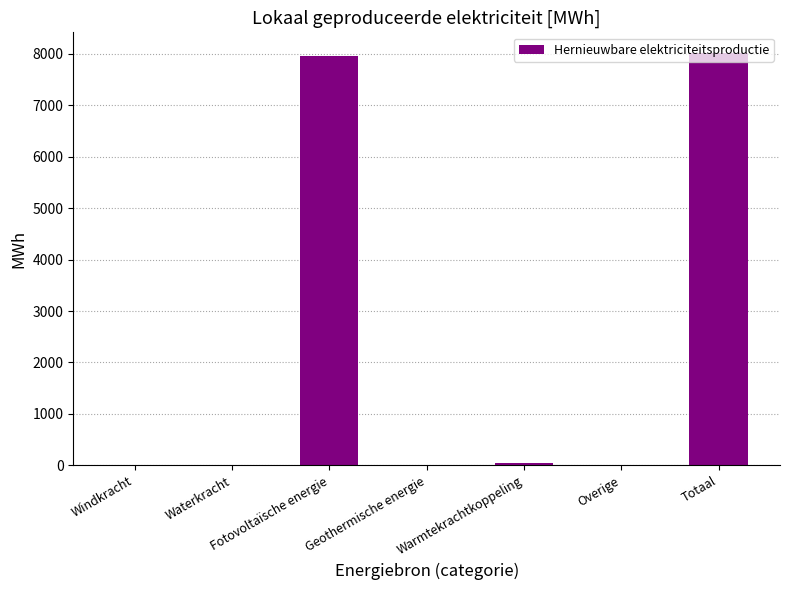

True or false: the data shows 3769.2 at Overige.

False